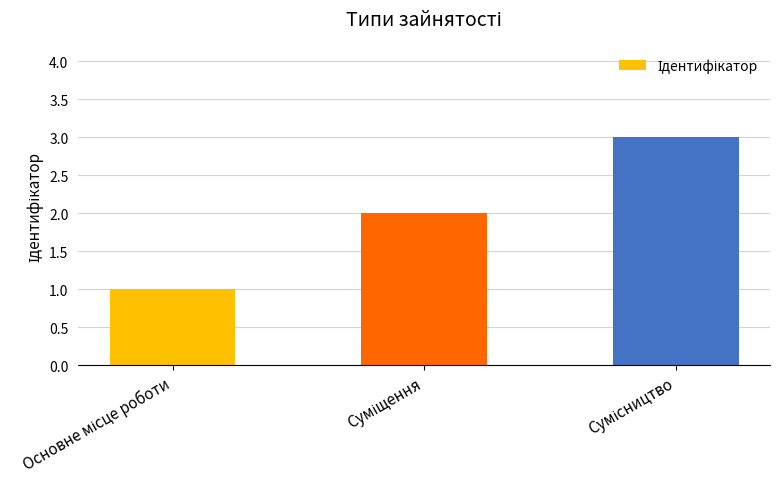

How many distinct data groups are displayed?

1